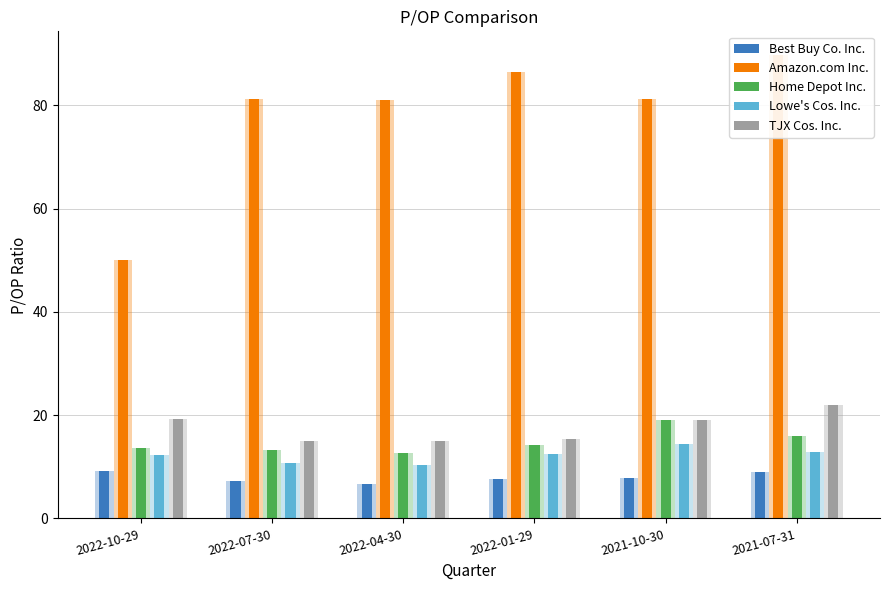

What is the sum of all Lowe's Cos. Inc. values?

73.1